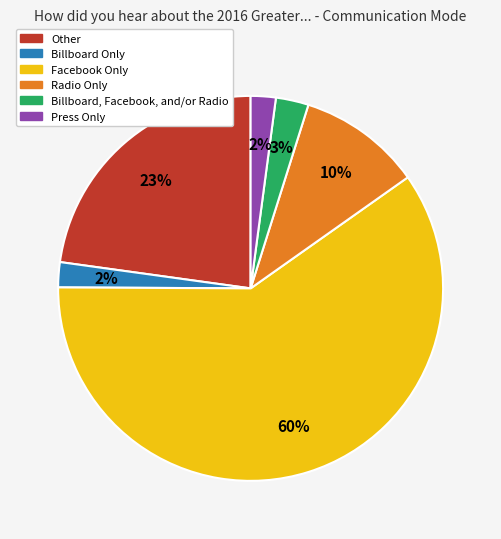

Which has a higher value, Other or Facebook Only?

Facebook Only